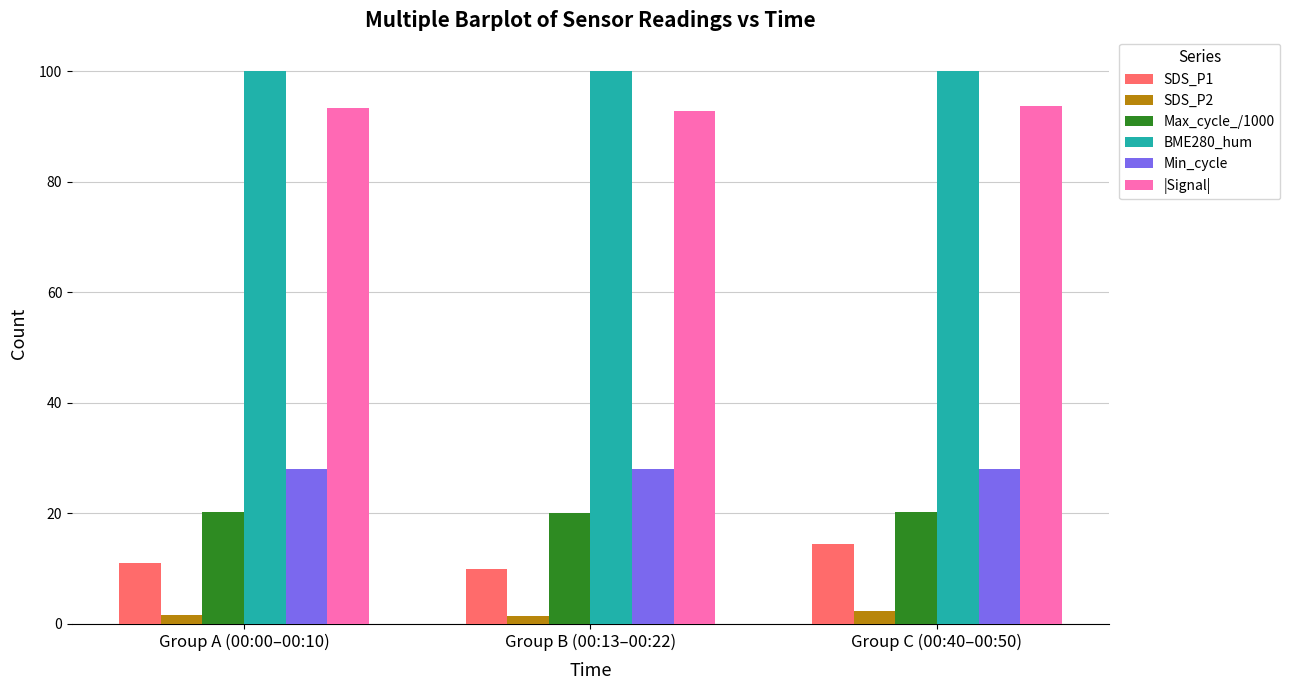

At how many categories does at least one series exceed 56?

3